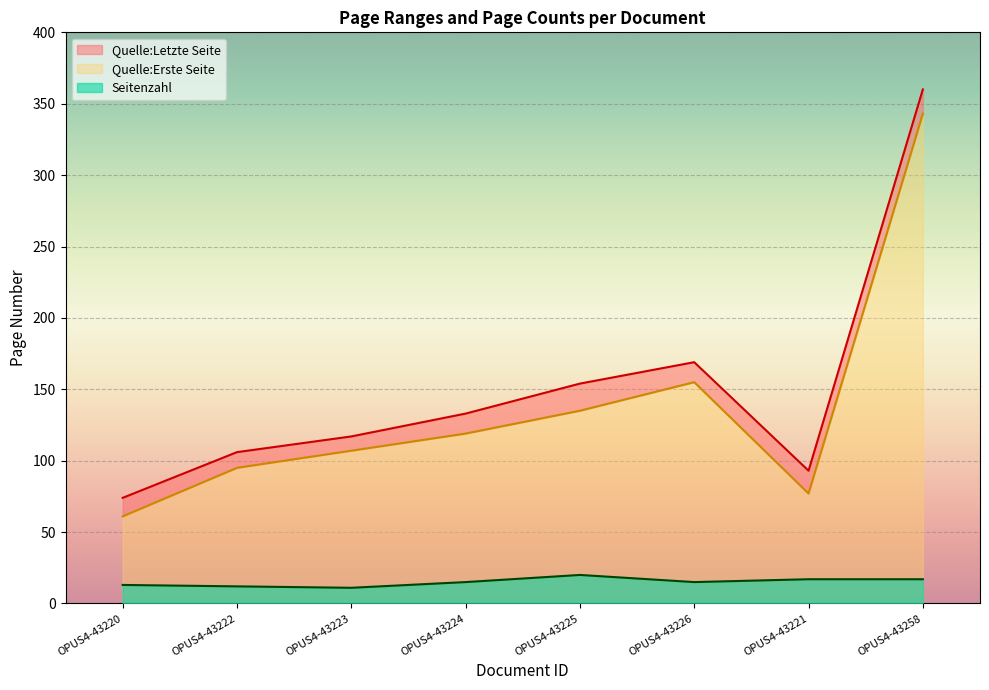

What is the minimum value for Quelle:Letzte Seite?

74